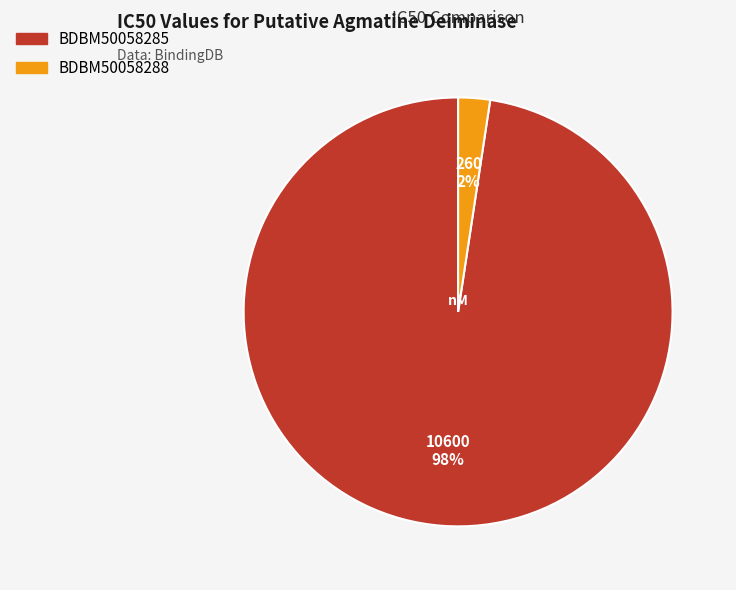

To the nearest percent, what portion does BDBM50058285 represent?

98%